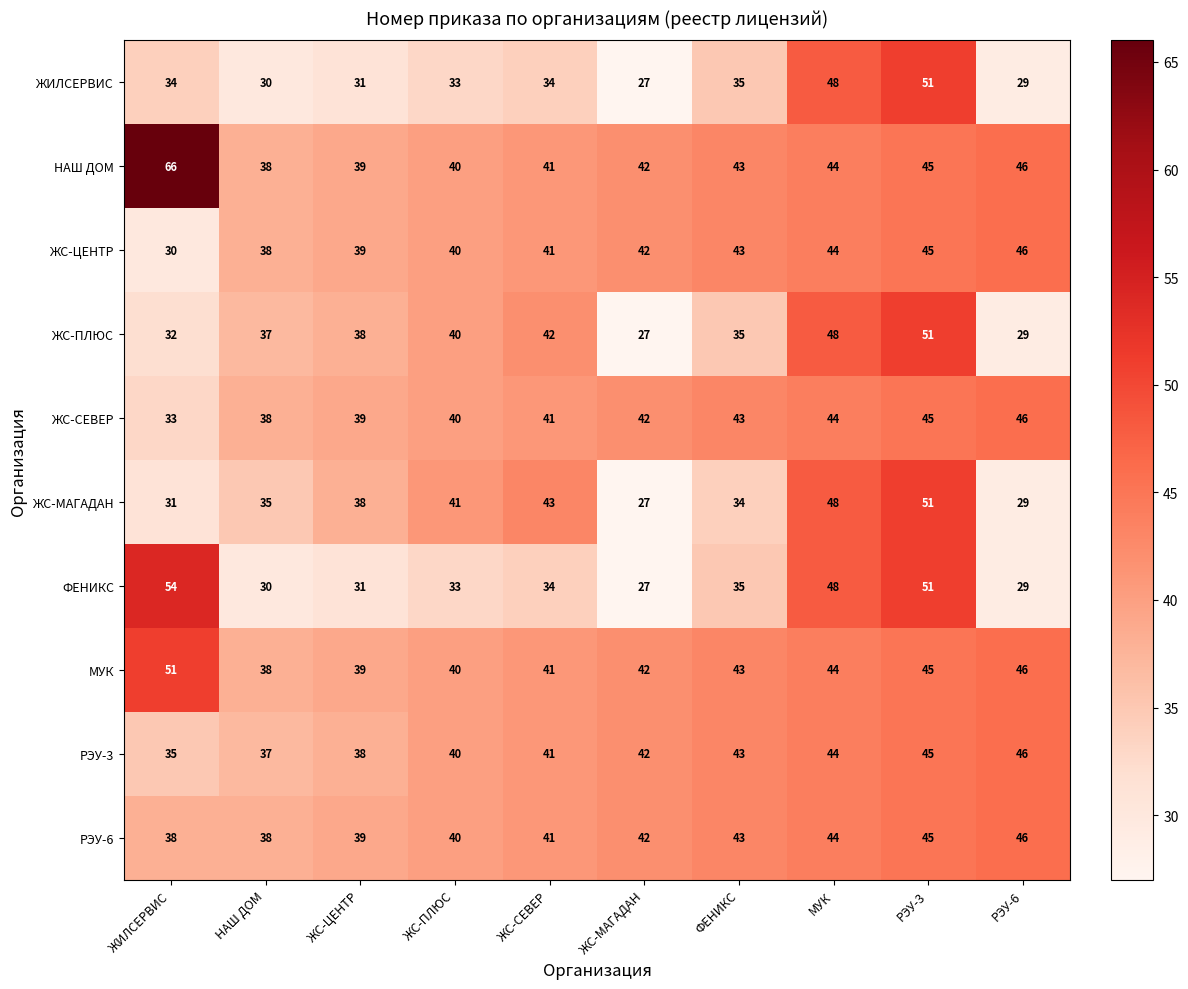

Which category has the highest value in the МУК series?

ЖИЛСЕРВИС